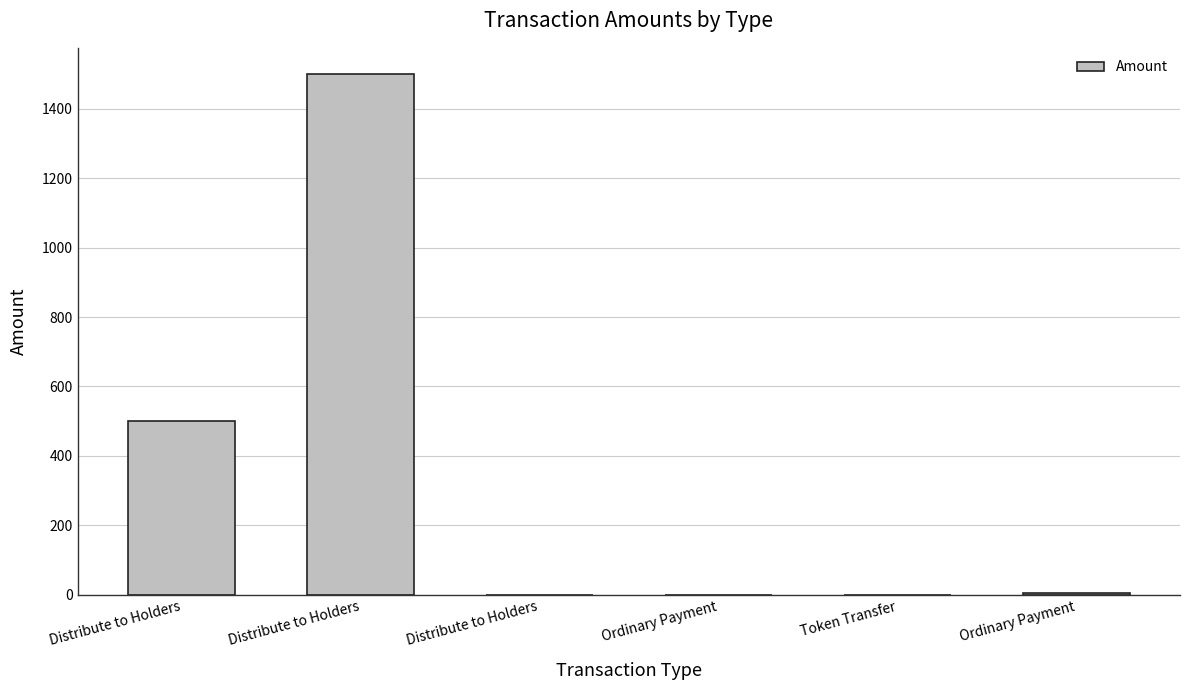

Between Ordinary Payment and Ordinary Payment, which is larger?

Ordinary Payment